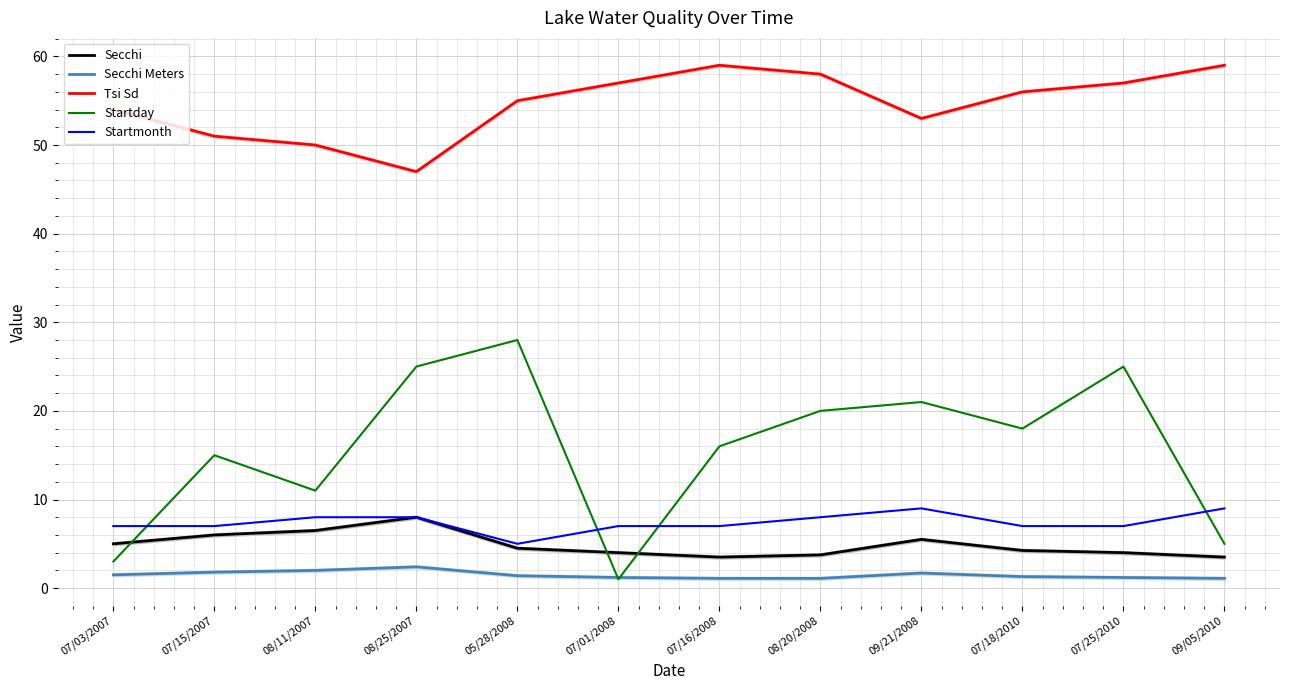

What is the difference between the second highest and second lowest values in the Secchi Meters series?

0.9